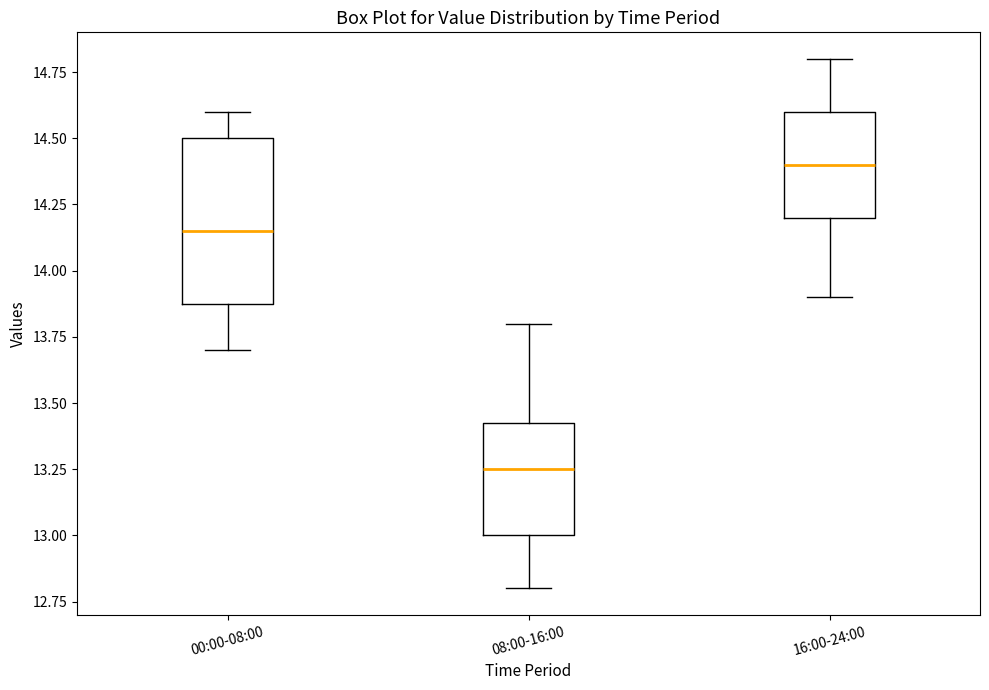

Reading left to right, transcribe this box plot: for each box, give where its median line is, the range the box spans, and where its two whiskers end, as read against the y-axis. The values are not printed on the chart, so give them approximately, as read against the axis.

00:00-08:00: median 14.15, box 13.90 to 14.50, whiskers 13.70 to 14.60
08:00-16:00: median 13.25, box 13.00 to 13.45, whiskers 12.80 to 13.80
16:00-24:00: median 14.40, box 14.20 to 14.60, whiskers 13.90 to 14.80